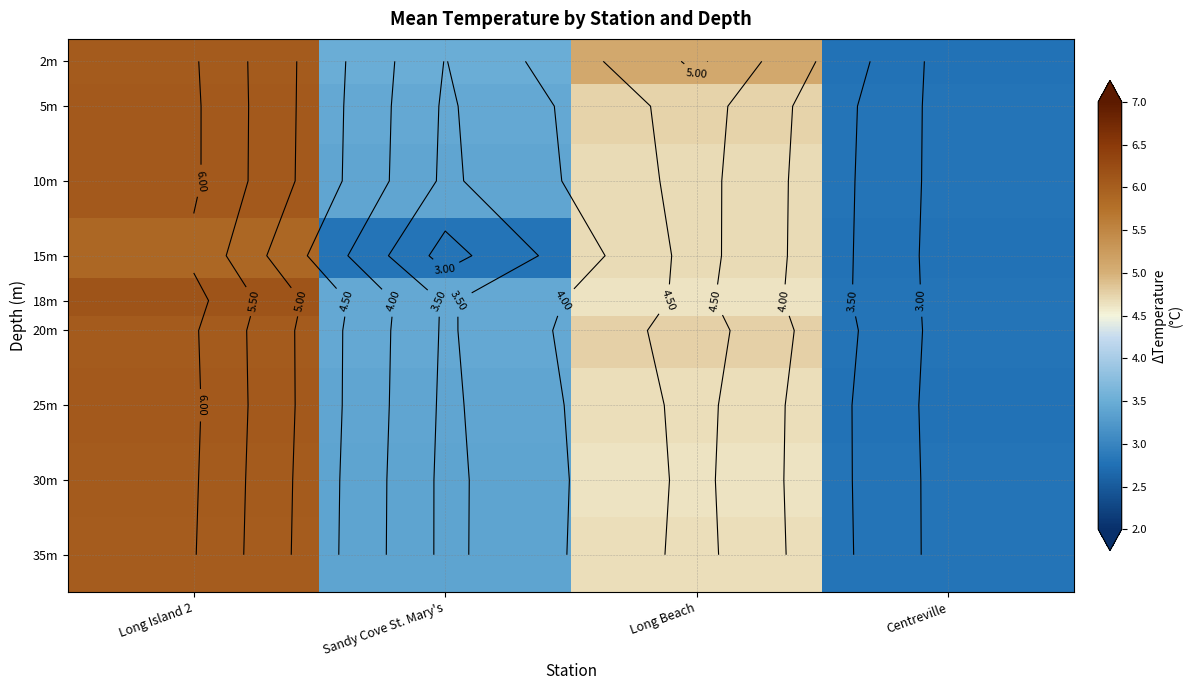

What is the spread (max minus min) of values at Long Beach?

0.5